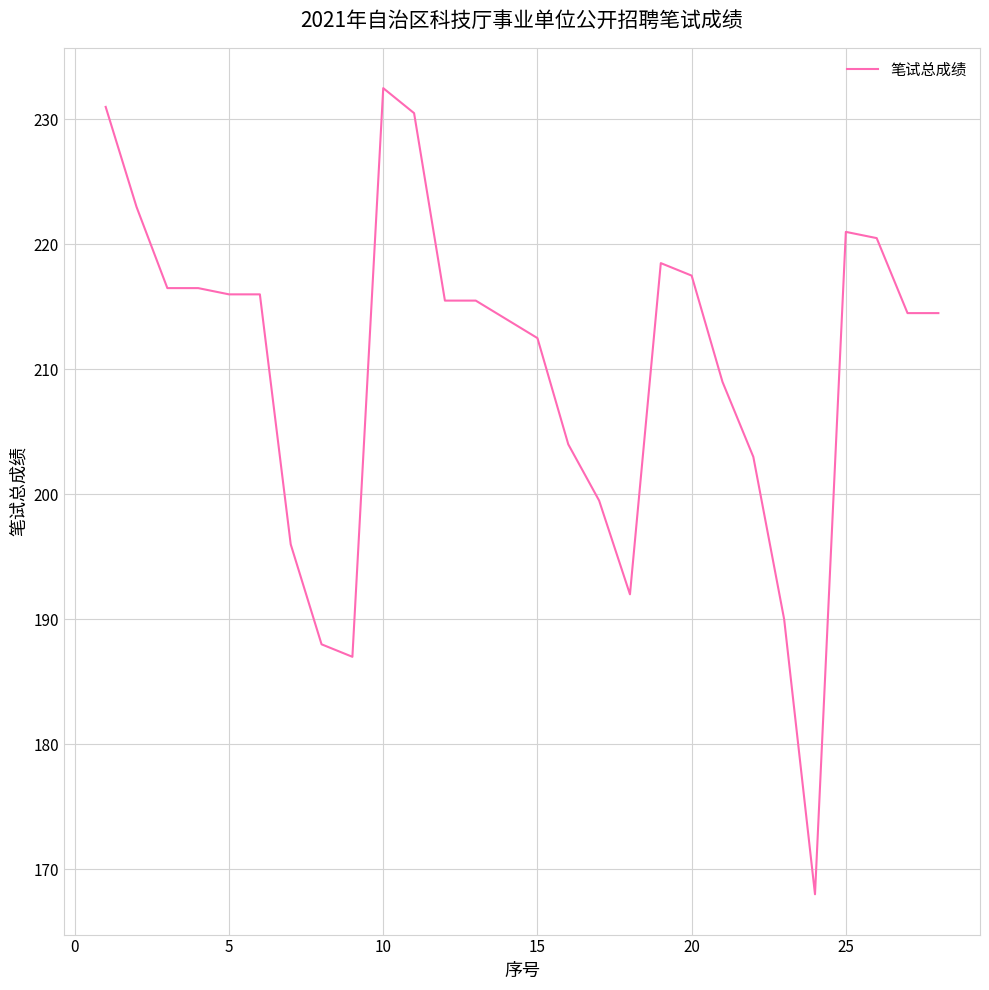

What is the difference between the maximum and minimum values?

64.5